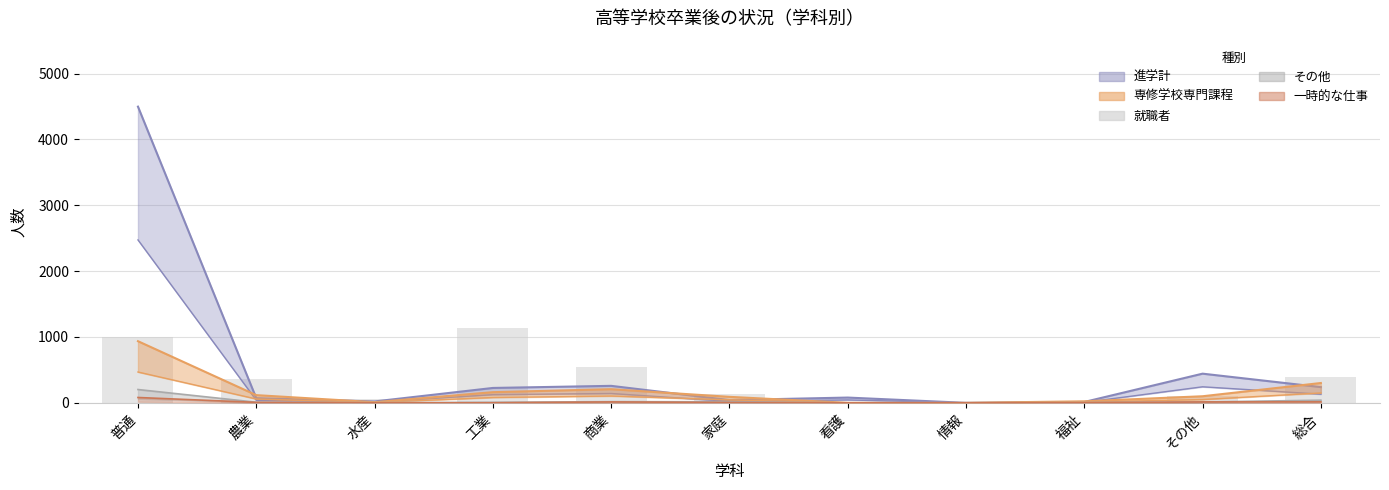

What is the label of the 6th bar from the right?

家庭